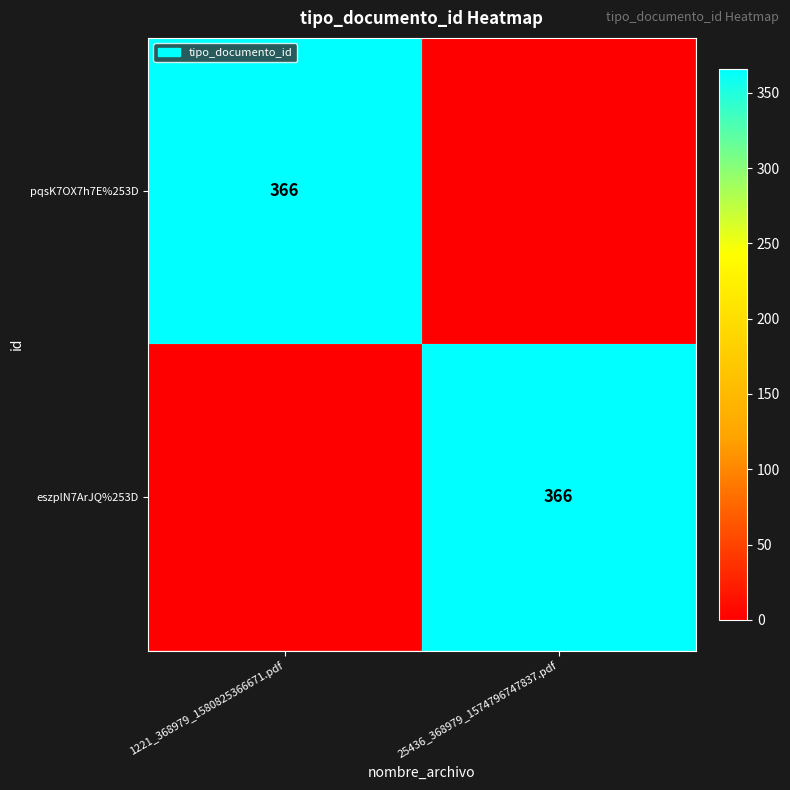

Is it true that eszplN7ArJQ%253D equals 514 at 25436_368979_1574796747837.pdf?

False